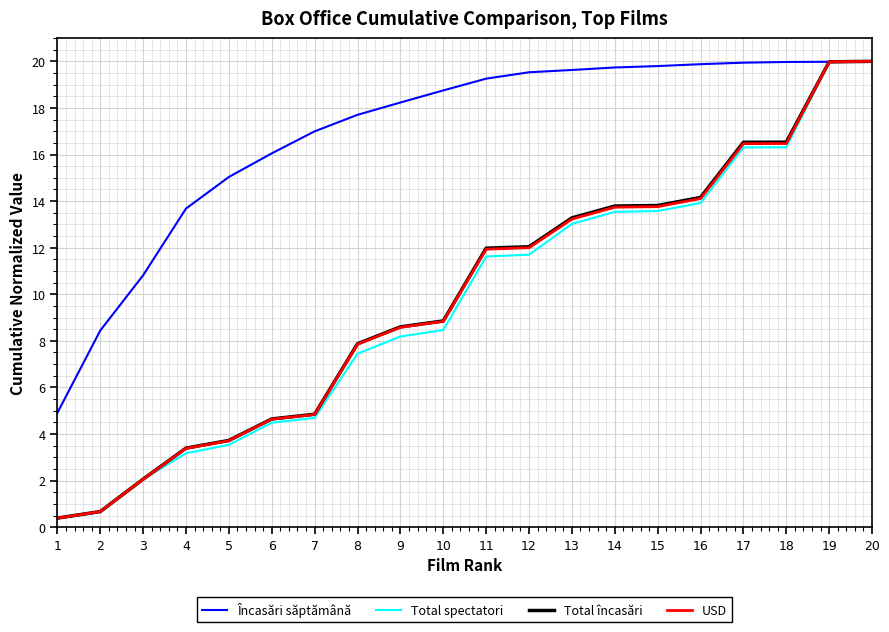

Does the chart have visible grid lines?

Yes